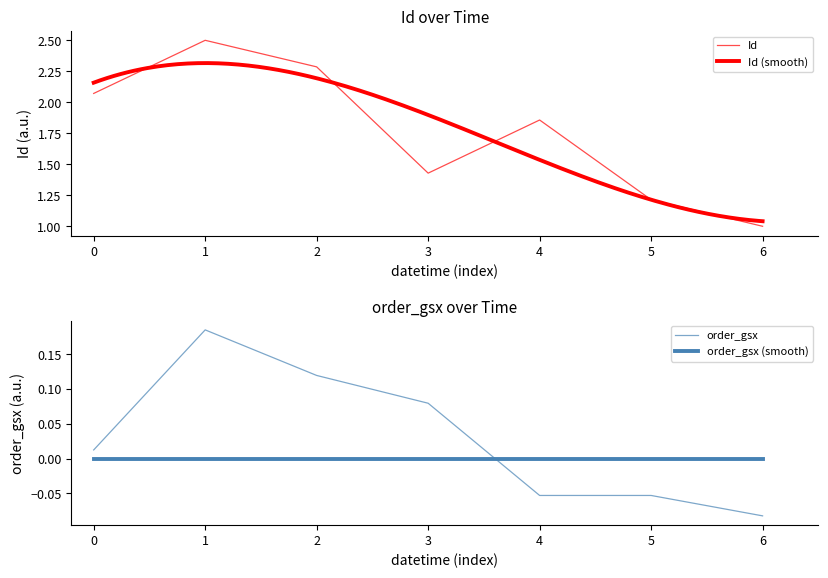

Read the value at 4.

1.9